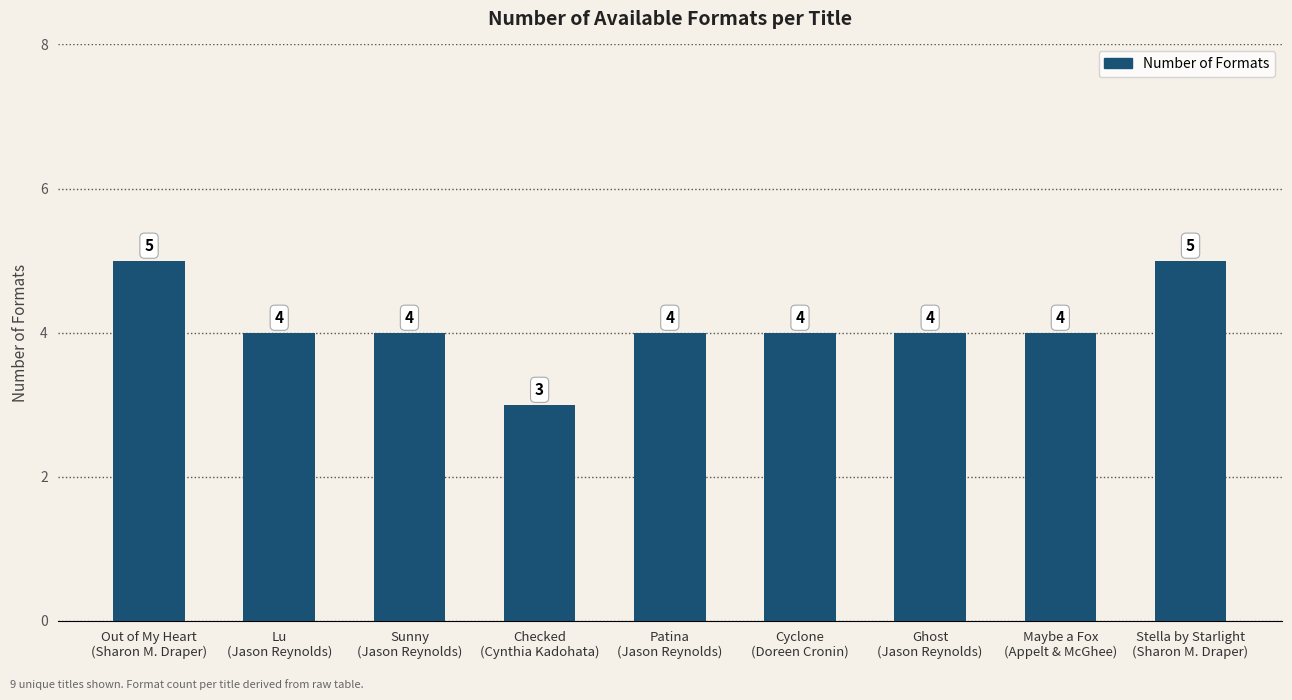

Read the value at Cyclone
(Doreen Cronin).

4